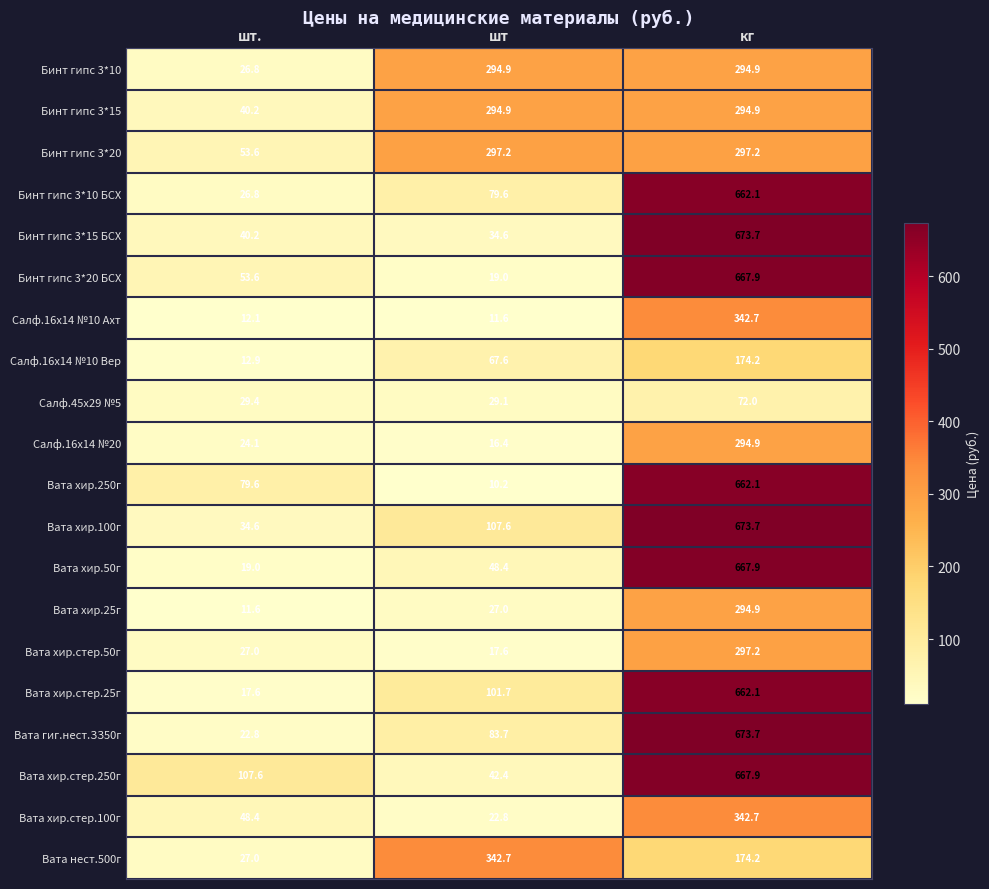

Between шт. and кг, which series saw the biggest shift?

Вата гиг.нест.ЗЗ50г